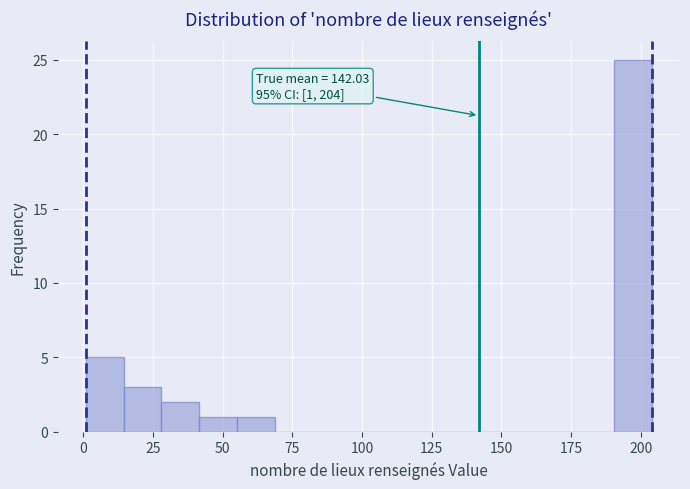

Around what value on the x-axis is the tallest bar? Give the approximate position of its centre, as read against the axis.

195